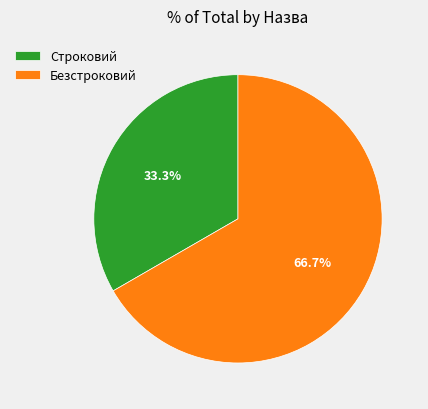

What is the ratio of the value at Строковий to the value at Безстроковий?

0.5